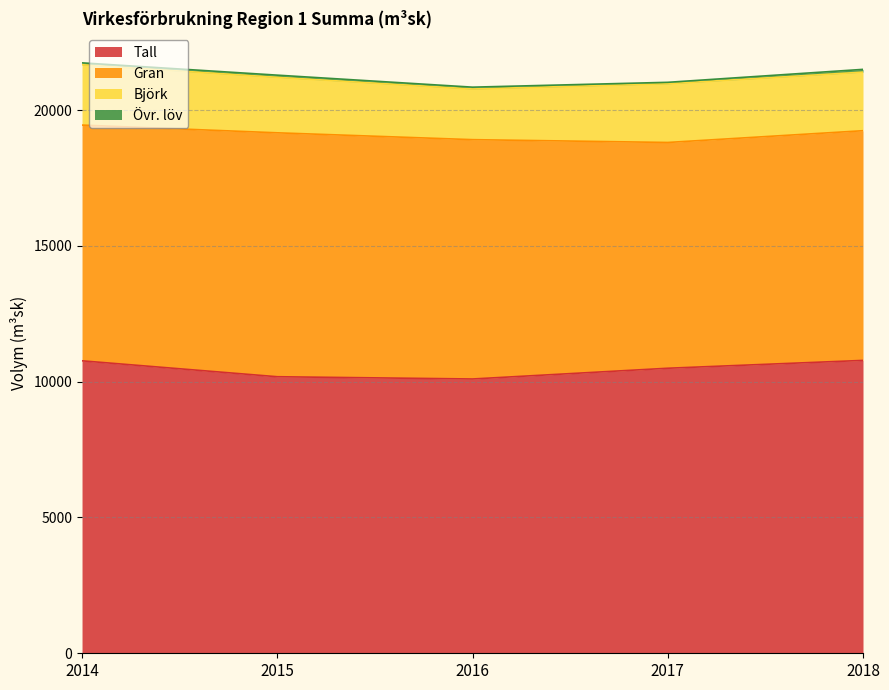

Does the chart display data point markers on the line(s)?

No